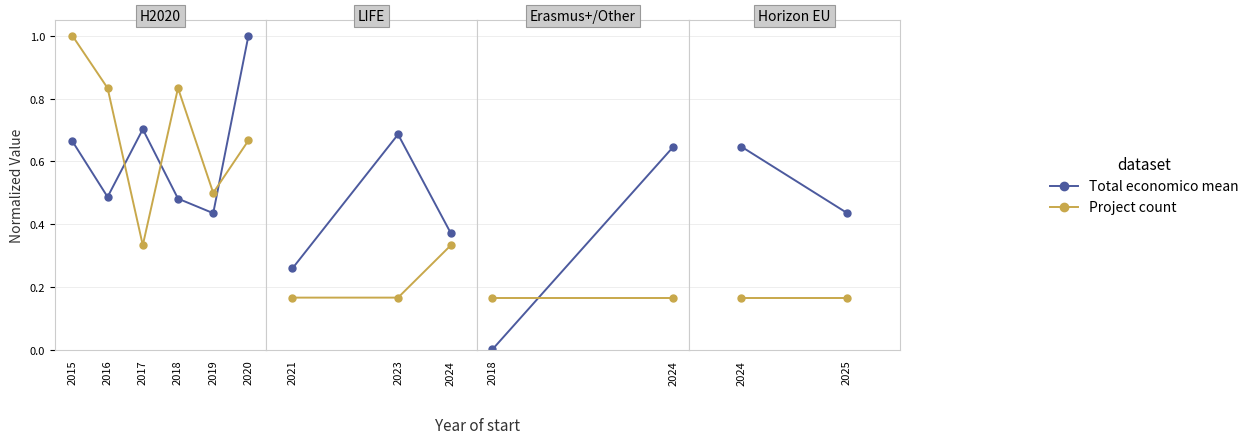

List the series in order of their overall mean, lowest first.

Project count, Total economico mean